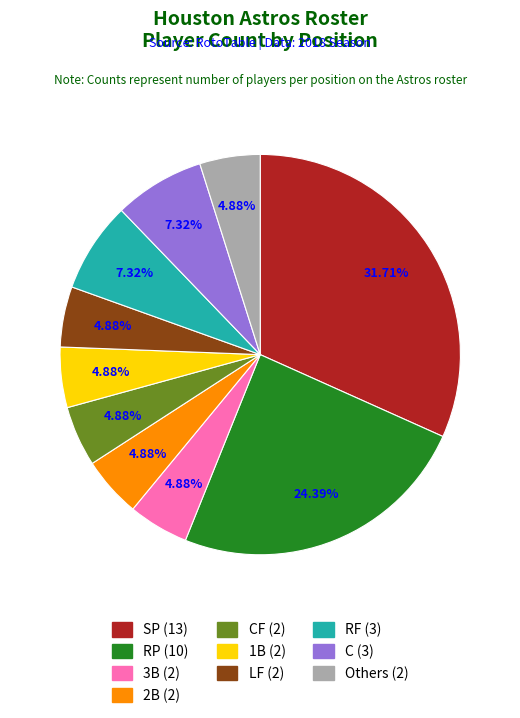

Is there any slice that represents more than half of the pie?

No